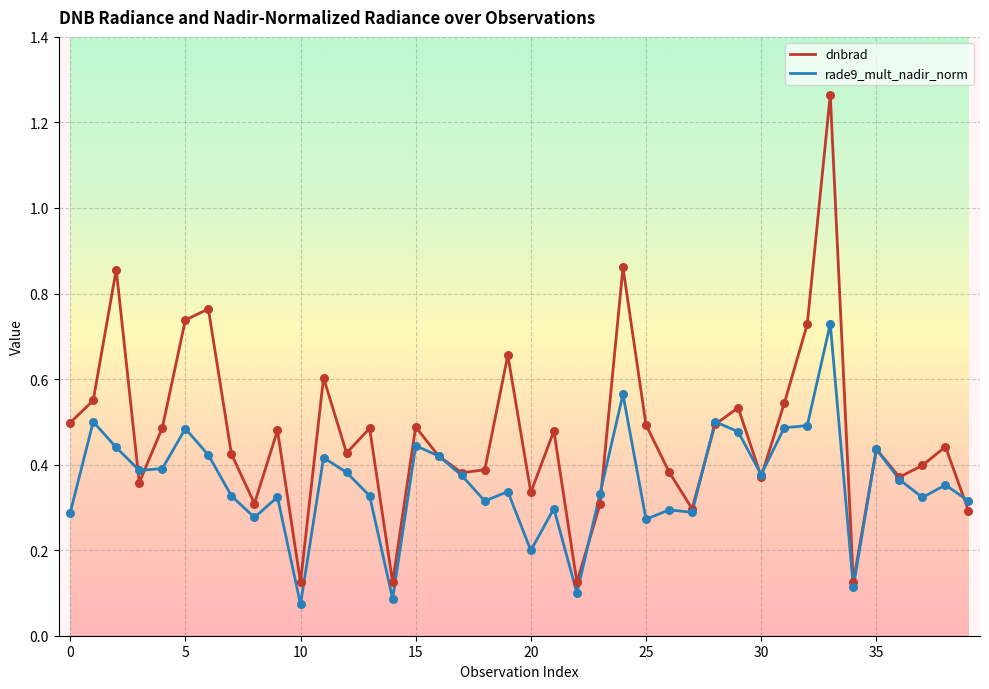

At how many categories does at least one series exceed 0?

40